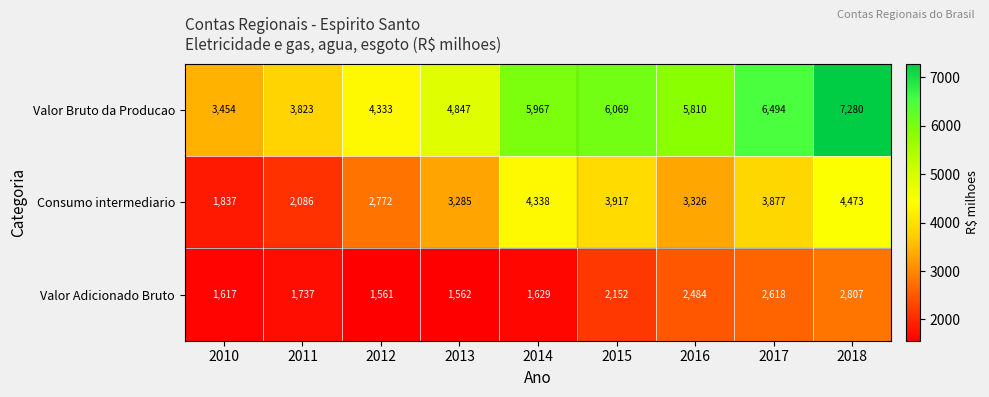

What is the approximate value of Consumo intermediario at 2010, to the nearest 10?

1840